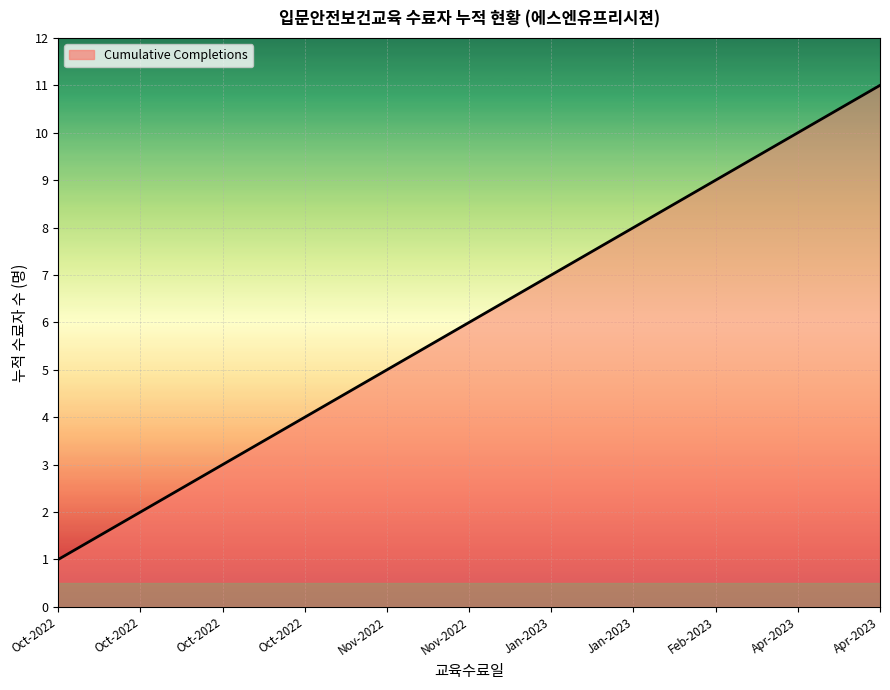

What is the greatest value displayed?

11